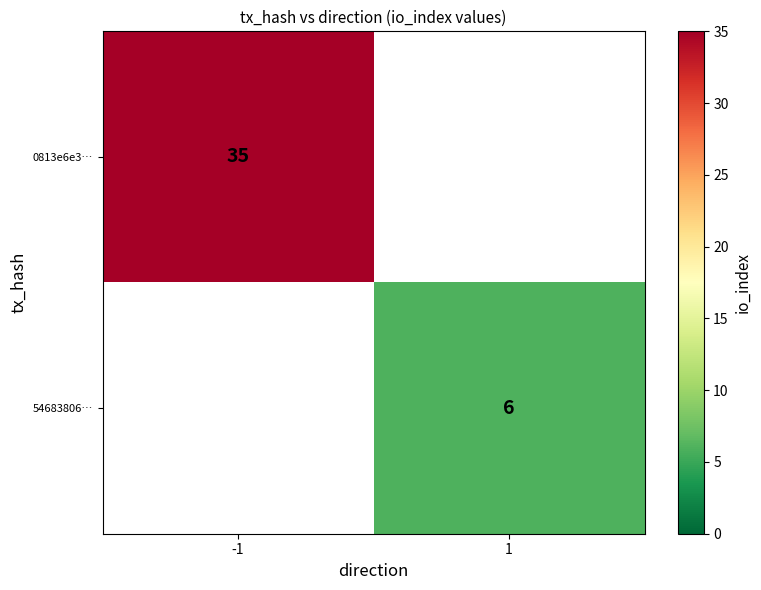

How many series are shown in this chart?

2